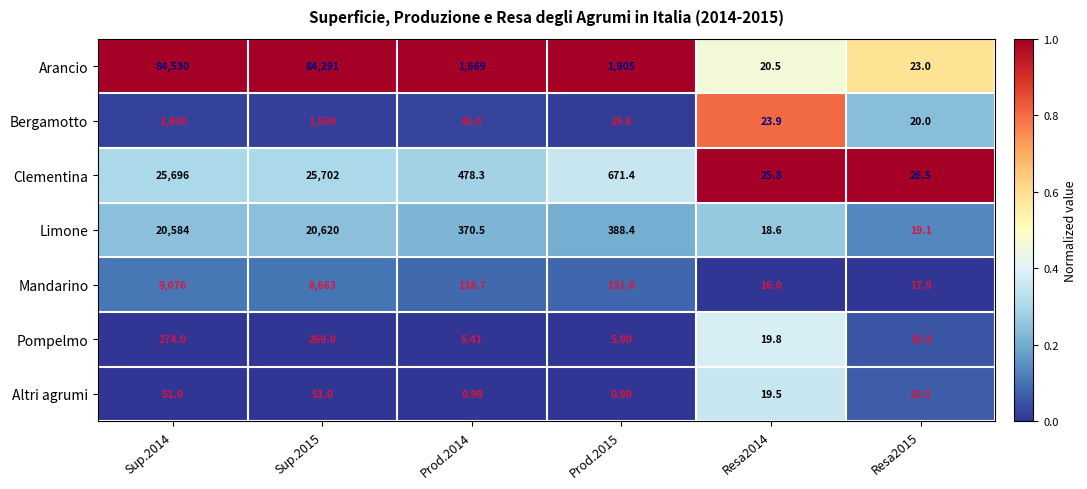

Which series has the largest total across all categories?

Arancio